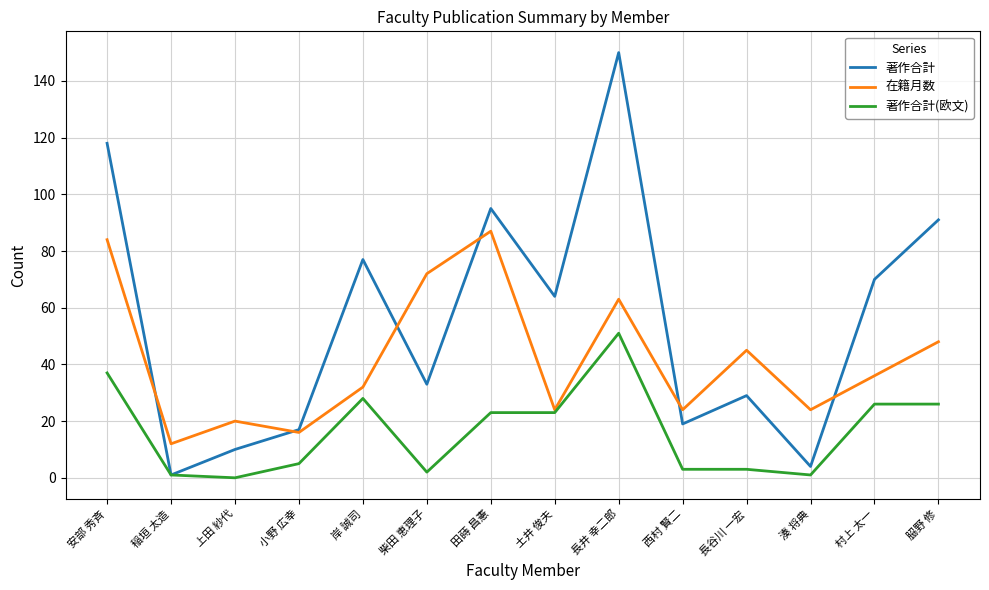

True or false: 在籍月数 has a value of 45 at 長谷川 一宏.

True